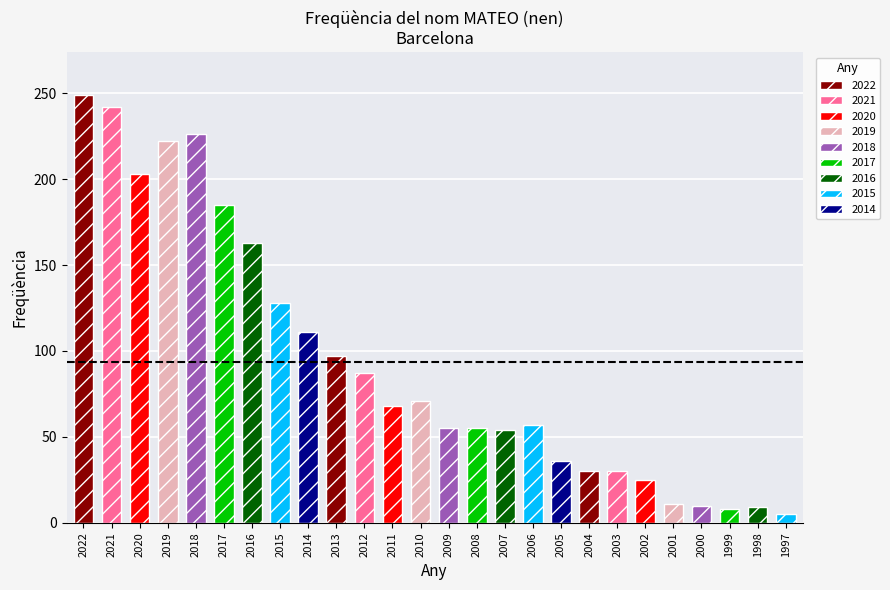

What is the average value?

94